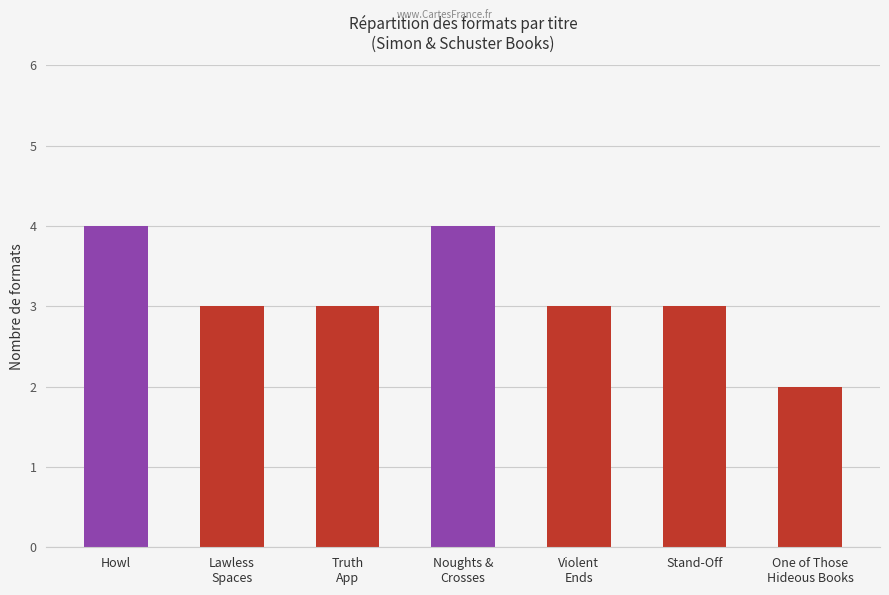

What is the maximum value shown in the chart?

4